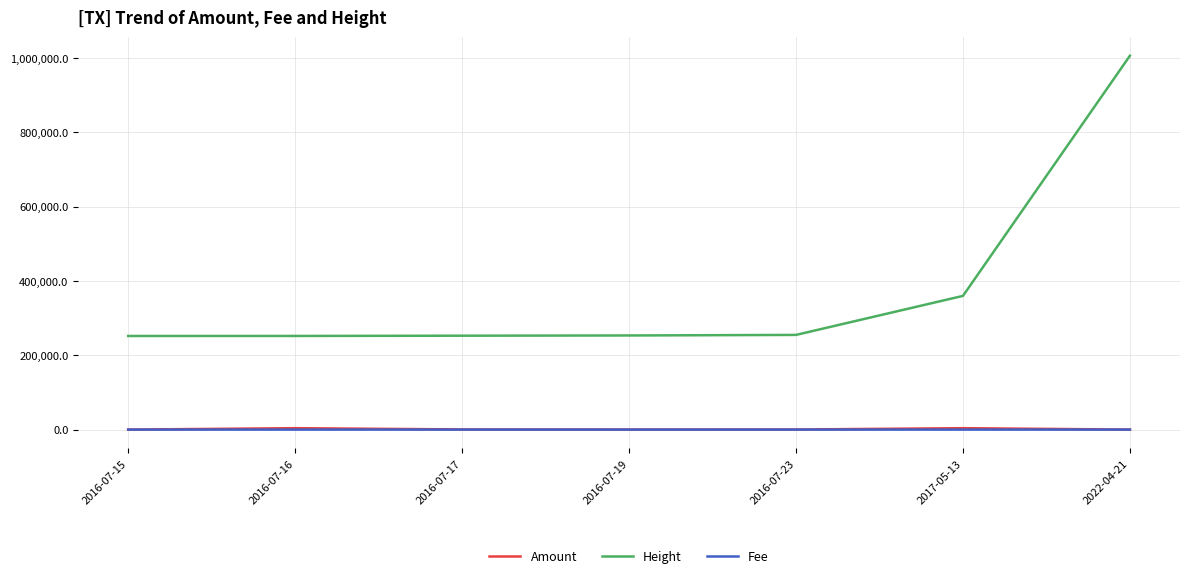

Which series has the largest total across all categories?

Height